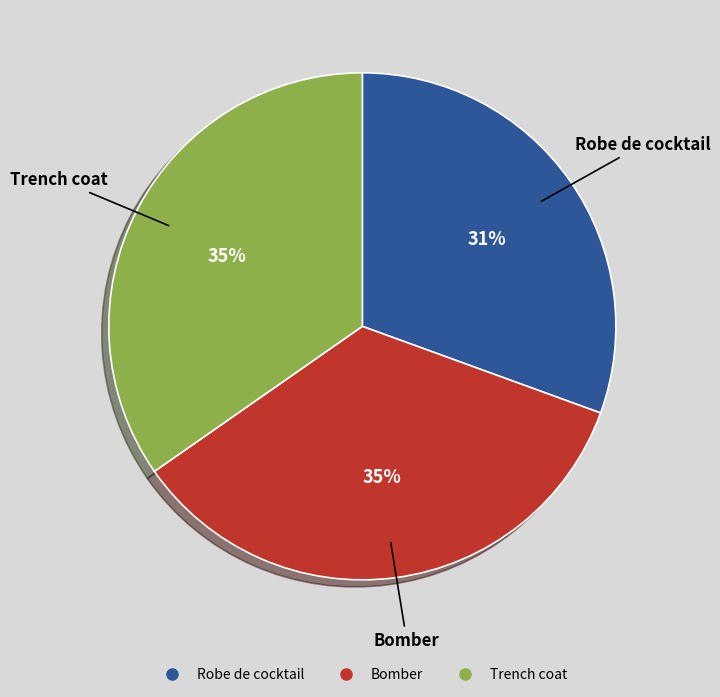

How many segments does this pie chart have?

3